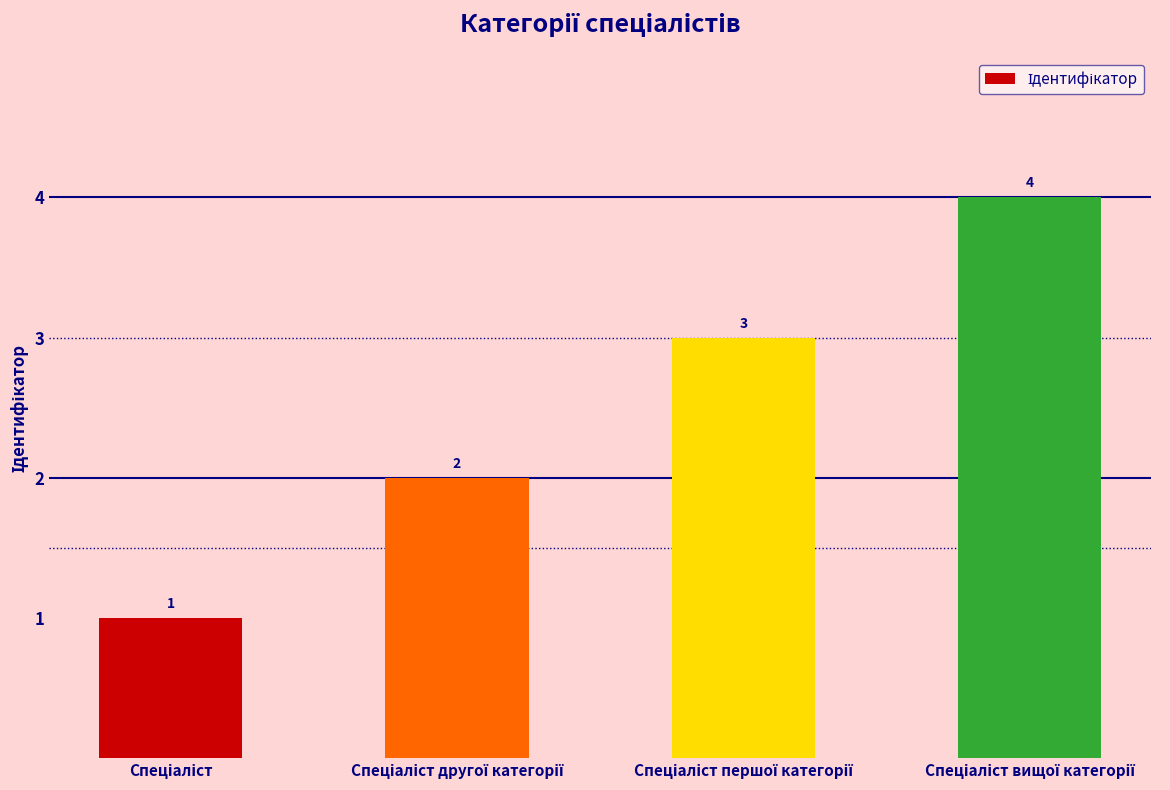

Count the values in the range 2 to 4.

3